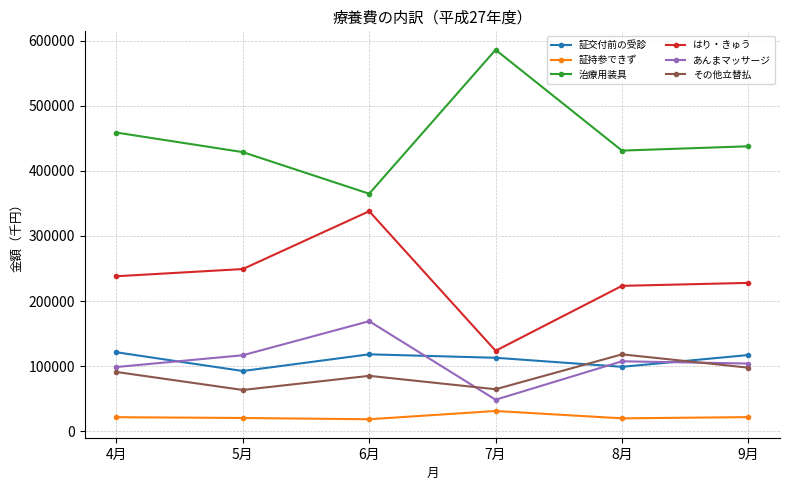

How many values in the あんまマッサージ series exceed 107389?

3